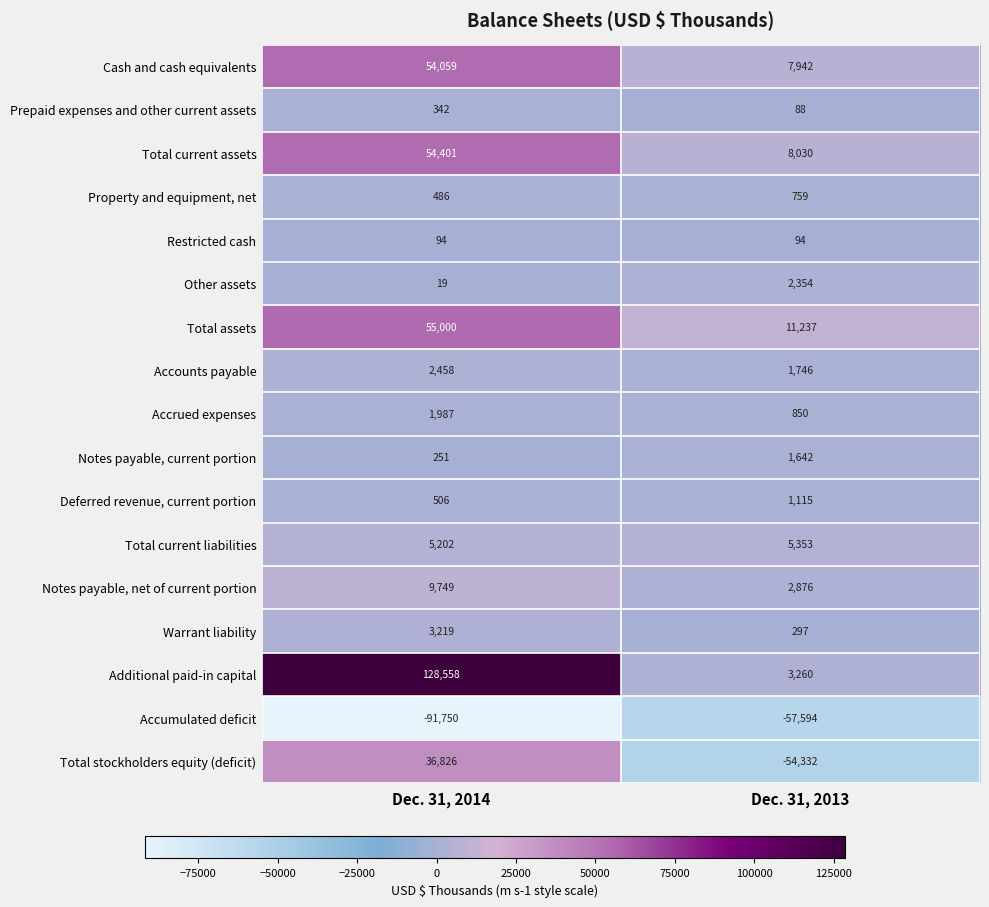

What is the sum of the Total current liabilities values at Dec. 31, 2013 and Dec. 31, 2014?

10555